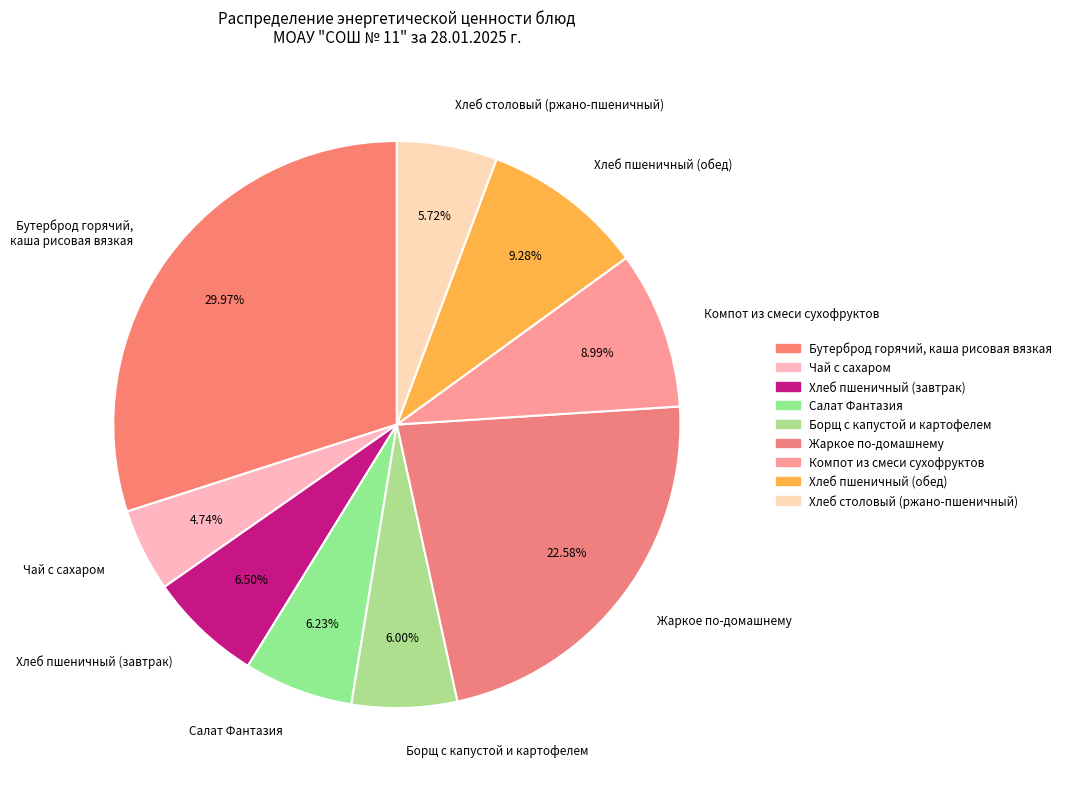

Which category has the smallest portion of the pie?

Чай с сахаром